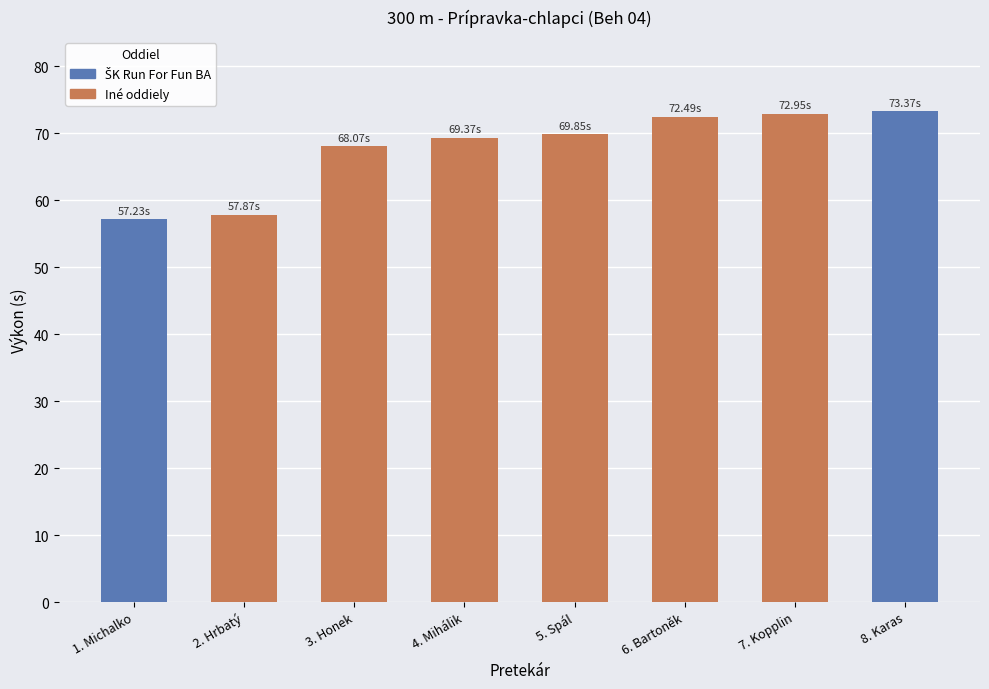

What is the sum of the values at 4. Mihálik and 7. Kopplin?

142.3